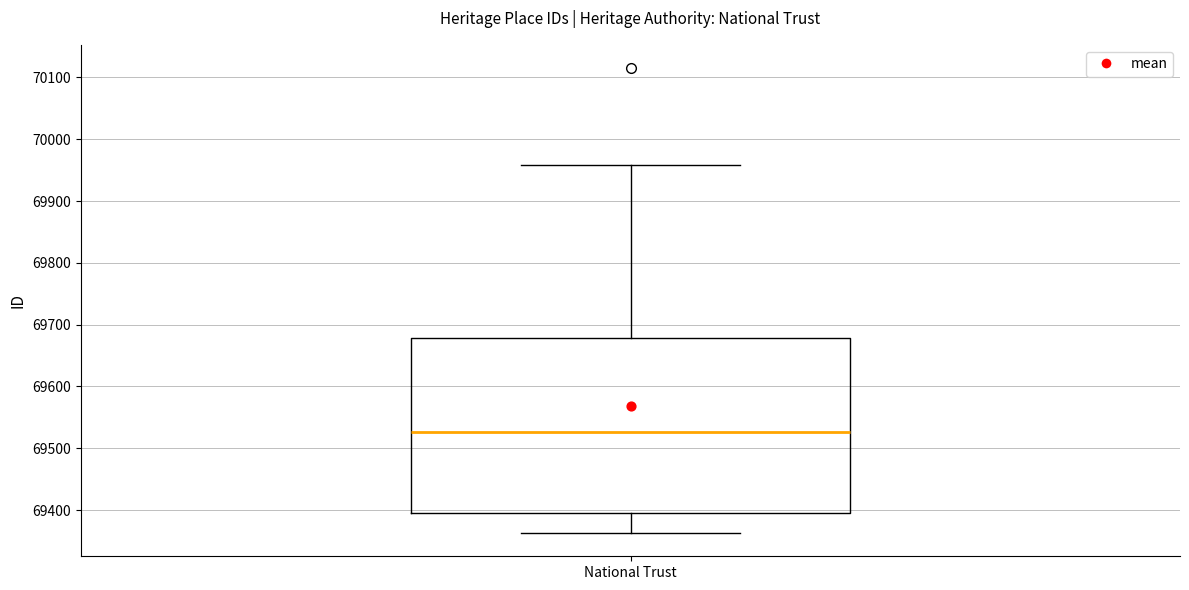

Where does the lower whisker of the box for National Trust end on the y-axis? The values are not printed on the chart, so give them approximately, as read against the axis.

69360